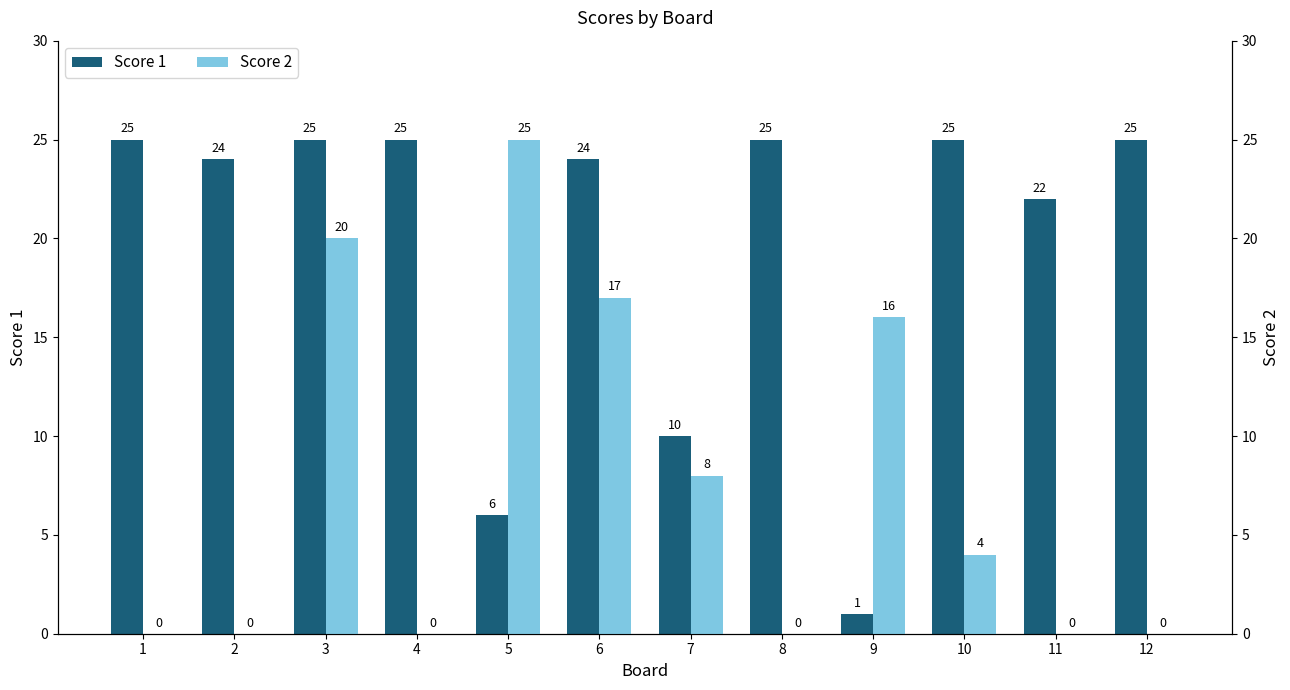

Reading right to left, list all the values displayed in this chart.

Score 1: 12=25	11=22	10=25	9=1	8=25	7=10	6=24	5=6	4=25	3=25	2=24	1=25
Score 2: 12=0	11=0	10=4	9=16	8=0	7=8	6=17	5=25	4=0	3=20	2=0	1=0